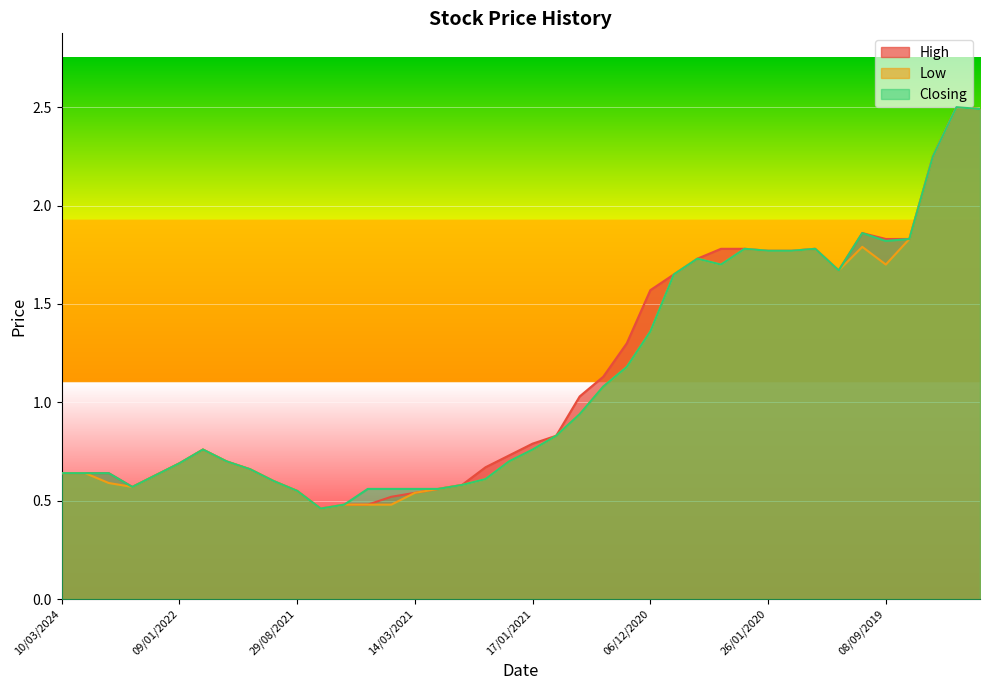

Reading left to right, transcribe all the data shown in this chart.

High: 10/03/2024=0.6	15/01/2023=0.6	04/12/2022=0.6	26/06/2022=0.6	06/03/2022=0.6	09/01/2022=0.7	28/11/2021=0.8	21/11/2021=0.7	07/11/2021=0.7	31/10/2021=0.6	29/08/2021=0.6	12/04/2021=0.5	04/04/2021=0.5	28/03/2021=0.5	21/03/2021=0.5	14/03/2021=0.5	28/02/2021=0.6	14/02/2021=0.6	07/02/2021=0.7	24/01/2021=0.7	17/01/2021=0.8	10/01/2021=0.8	27/12/2020=1.0	20/12/2020=1.1	13/12/2020=1.3	06/12/2020=1.6	29/11/2020=1.6	12/07/2020=1.7	05/07/2020=1.8	09/02/2020=1.8	26/01/2020=1.8	19/01/2020=1.8	22/12/2019=1.8	08/12/2019=1.7	20/10/2019=1.9	08/09/2019=1.8	26/05/2019=1.8	24/02/2019=2.2	06/01/2019=2.5	04/11/2018=2.5
Low: 10/03/2024=0.6	15/01/2023=0.6	04/12/2022=0.6	26/06/2022=0.6	06/03/2022=0.6	09/01/2022=0.7	28/11/2021=0.8	21/11/2021=0.7	07/11/2021=0.7	31/10/2021=0.6	29/08/2021=0.6	12/04/2021=0.5	04/04/2021=0.5	28/03/2021=0.5	21/03/2021=0.5	14/03/2021=0.5	28/02/2021=0.6	14/02/2021=0.6	07/02/2021=0.6	24/01/2021=0.7	17/01/2021=0.8	10/01/2021=0.8	27/12/2020=0.9	20/12/2020=1.1	13/12/2020=1.2	06/12/2020=1.4	29/11/2020=1.6	12/07/2020=1.7	05/07/2020=1.7	09/02/2020=1.8	26/01/2020=1.8	19/01/2020=1.8	22/12/2019=1.8	08/12/2019=1.7	20/10/2019=1.8	08/09/2019=1.7	26/05/2019=1.8	24/02/2019=2.2	06/01/2019=2.5	04/11/2018=2.5
Closing: 10/03/2024=0.6	15/01/2023=0.6	04/12/2022=0.6	26/06/2022=0.6	06/03/2022=0.6	09/01/2022=0.7	28/11/2021=0.8	21/11/2021=0.7	07/11/2021=0.7	31/10/2021=0.6	29/08/2021=0.6	12/04/2021=0.5	04/04/2021=0.5	28/03/2021=0.6	21/03/2021=0.6	14/03/2021=0.6	28/02/2021=0.6	14/02/2021=0.6	07/02/2021=0.6	24/01/2021=0.7	17/01/2021=0.8	10/01/2021=0.8	27/12/2020=0.9	20/12/2020=1.1	13/12/2020=1.2	06/12/2020=1.4	29/11/2020=1.6	12/07/2020=1.7	05/07/2020=1.7	09/02/2020=1.8	26/01/2020=1.8	19/01/2020=1.8	22/12/2019=1.8	08/12/2019=1.7	20/10/2019=1.9	08/09/2019=1.8	26/05/2019=1.8	24/02/2019=2.2	06/01/2019=2.5	04/11/2018=2.5